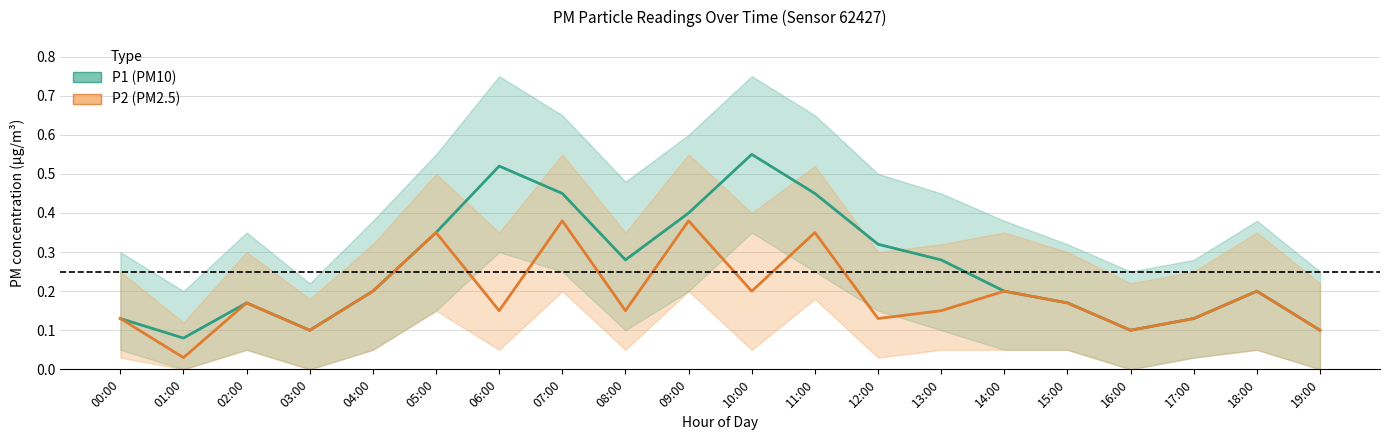

Reading left to right, transcribe all the data shown in this chart.

P1: 0.1	0.1	0.2	0.1	0.2	0.3	0.5	0.5	0.3	0.4	0.6	0.5	0.3	0.3	0.2	0.2	0.1	0.1	0.2	0.1
P2: 0.1	0.0	0.2	0.1	0.2	0.3	0.1	0.4	0.1	0.4	0.2	0.3	0.1	0.1	0.2	0.2	0.1	0.1	0.2	0.1